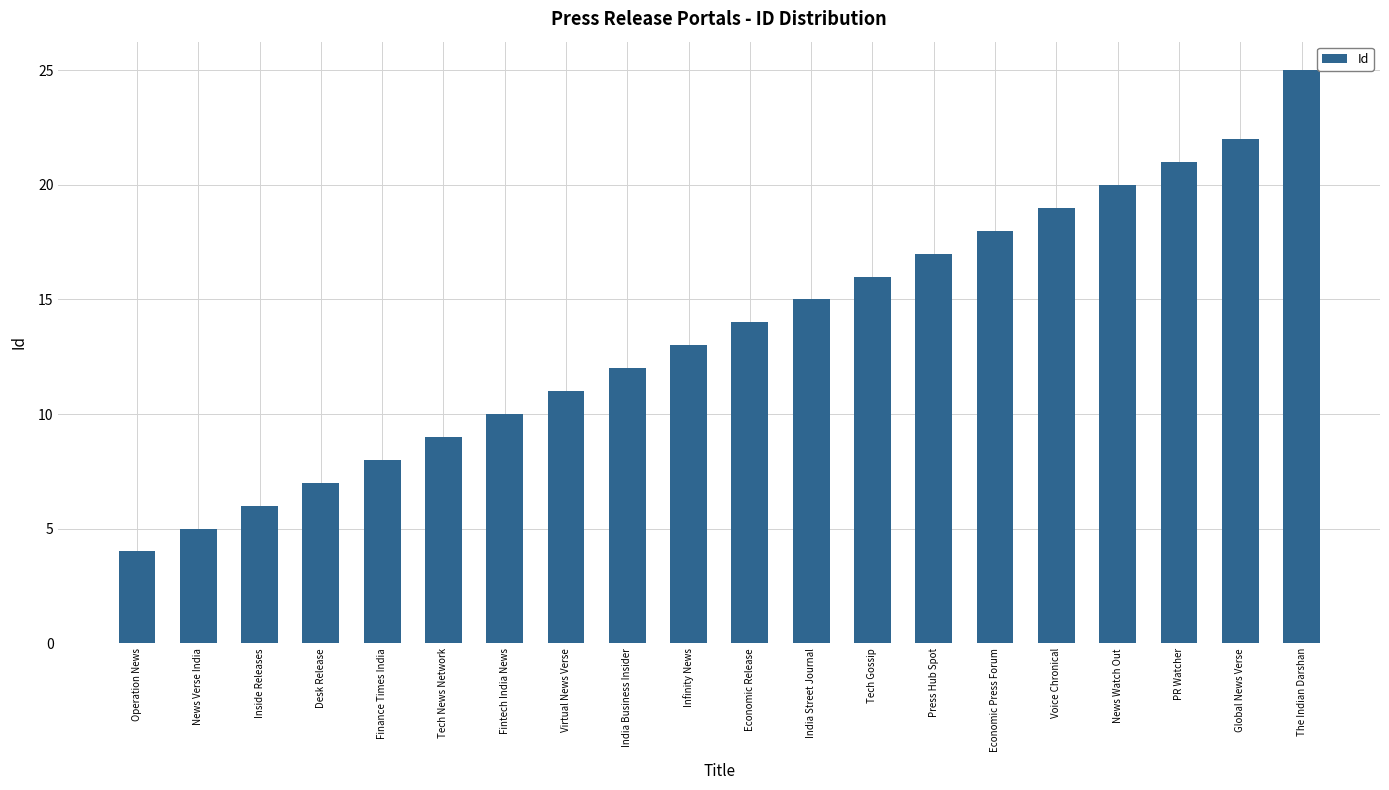

List the labels in order of value, smallest first.

Operation News, News Verse India, Inside Releases, Desk Release, Finance Times India, Tech News Network, Fintech India News, Virtual News Verse, India Business Insider, Infinity News, Economic Release, India Street Journal, Tech Gossip, Press Hub Spot, Economic Press Forum, Voice Chronical, News Watch Out, PR Watcher, Global News Verse, The Indian Darshan